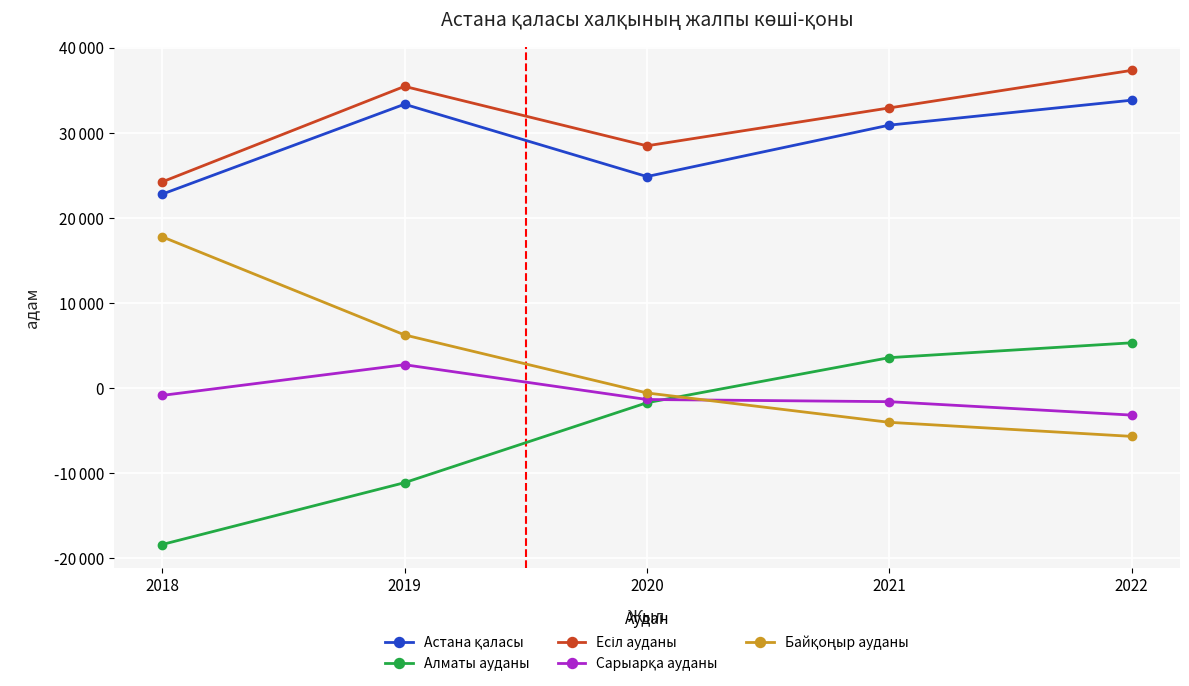

Between 2019 and 2022, which series saw the biggest shift?

Алматы ауданы